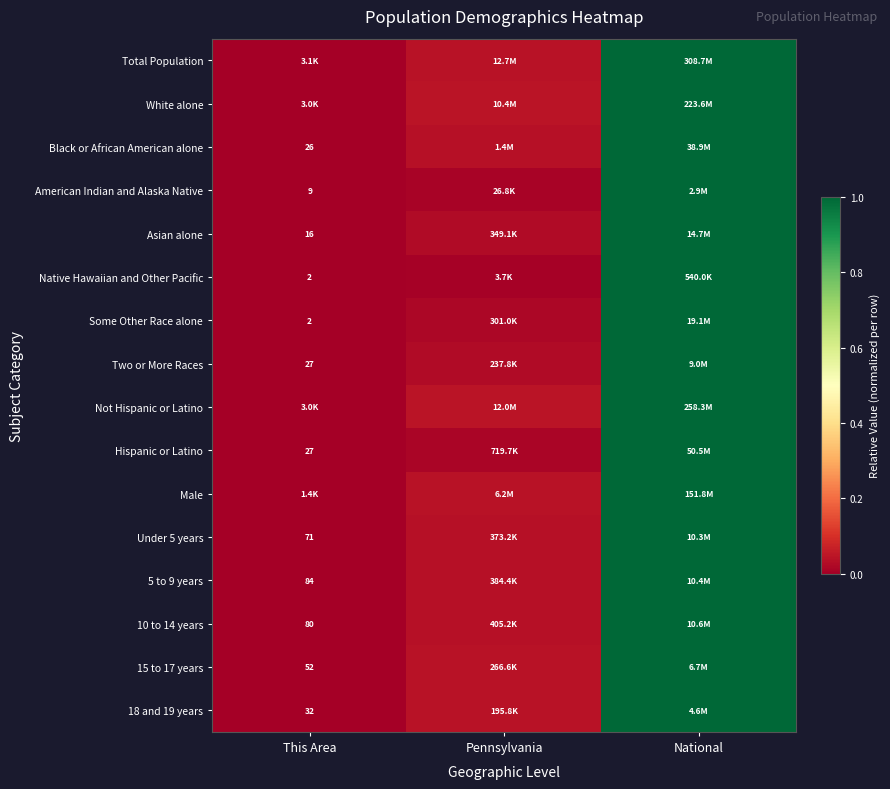

What is the total value across all series at National?

16.0